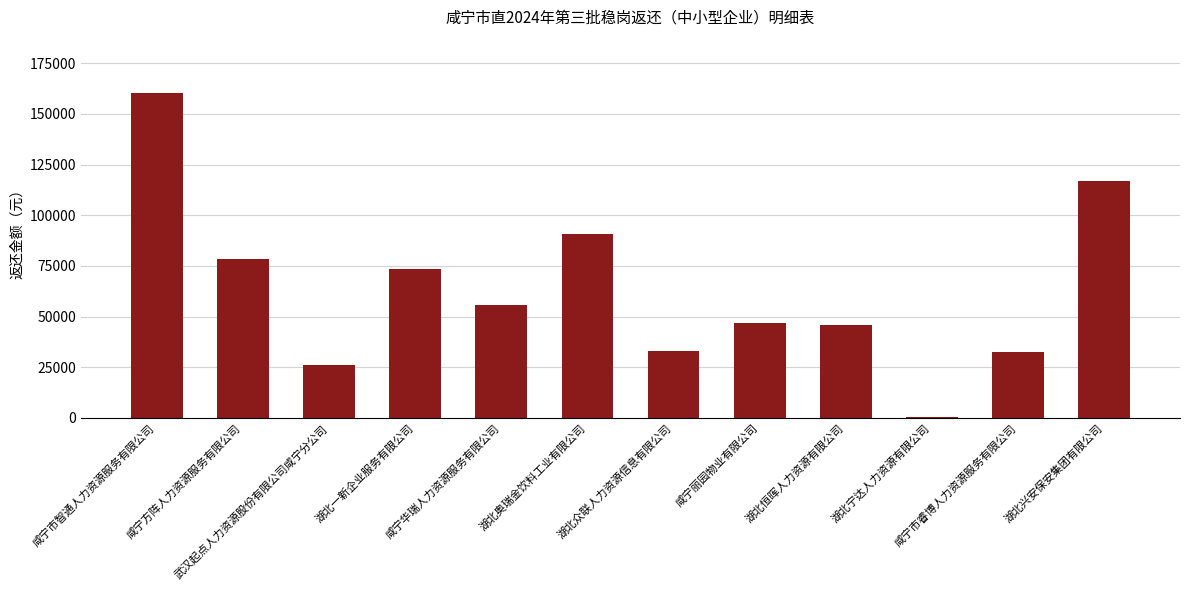

Where does the data first go above 55936?

咸宁市智通人力资源服务有限公司